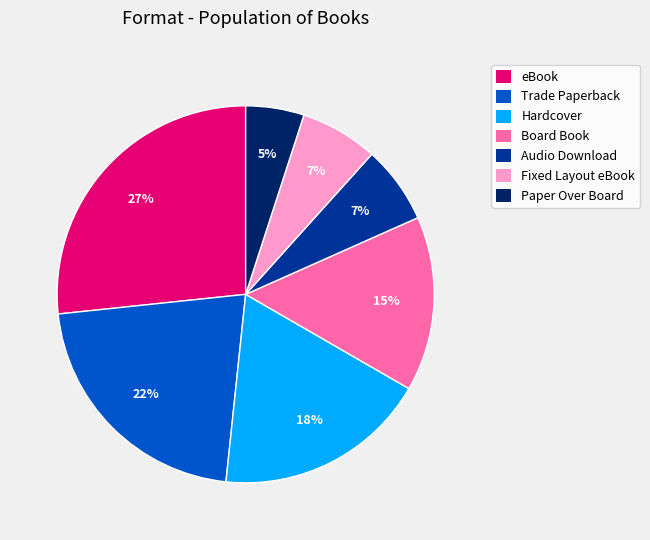

The Trade Paperback slice represents 22% of the pie. True or false?

True